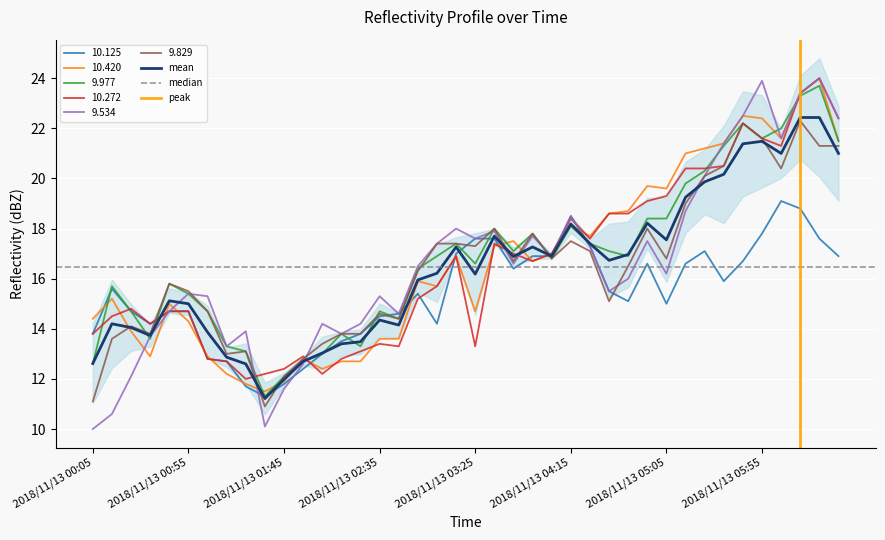

What is the value of the 10.125 point at the 38th from the left?

18.8